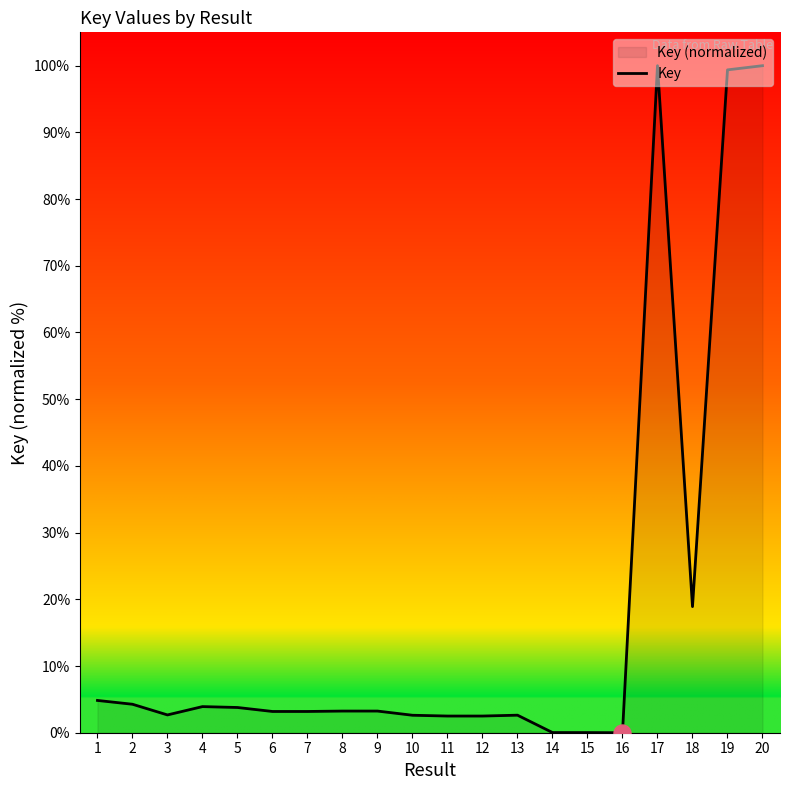

Approximately how many times larger is the value at 4 compared to 11?

1.6